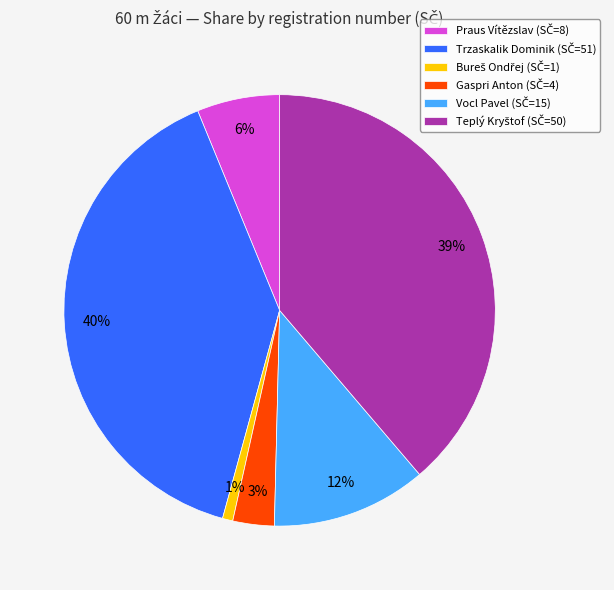

Is there a majority slice in this chart?

No